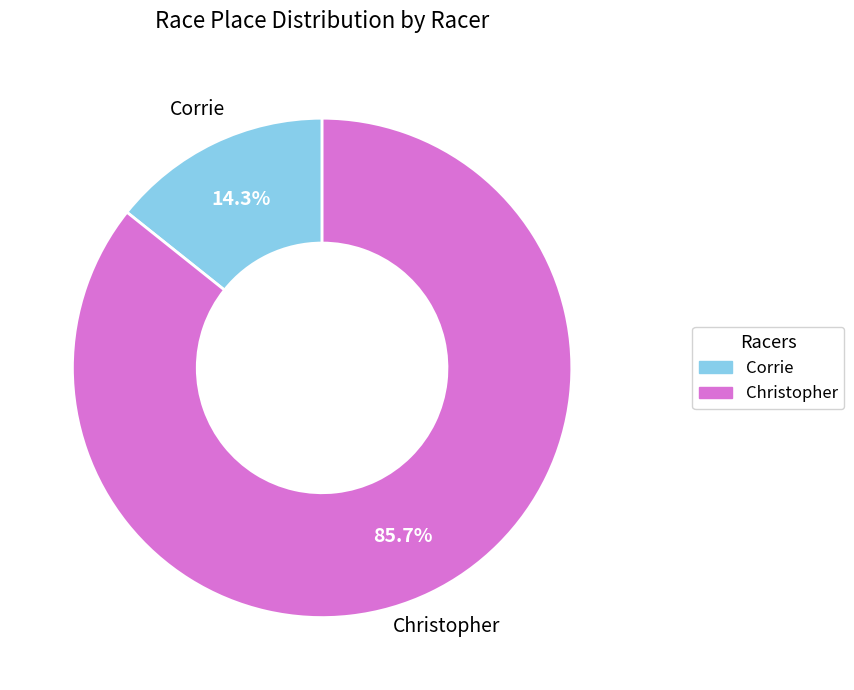

How many segments does this pie chart have?

2